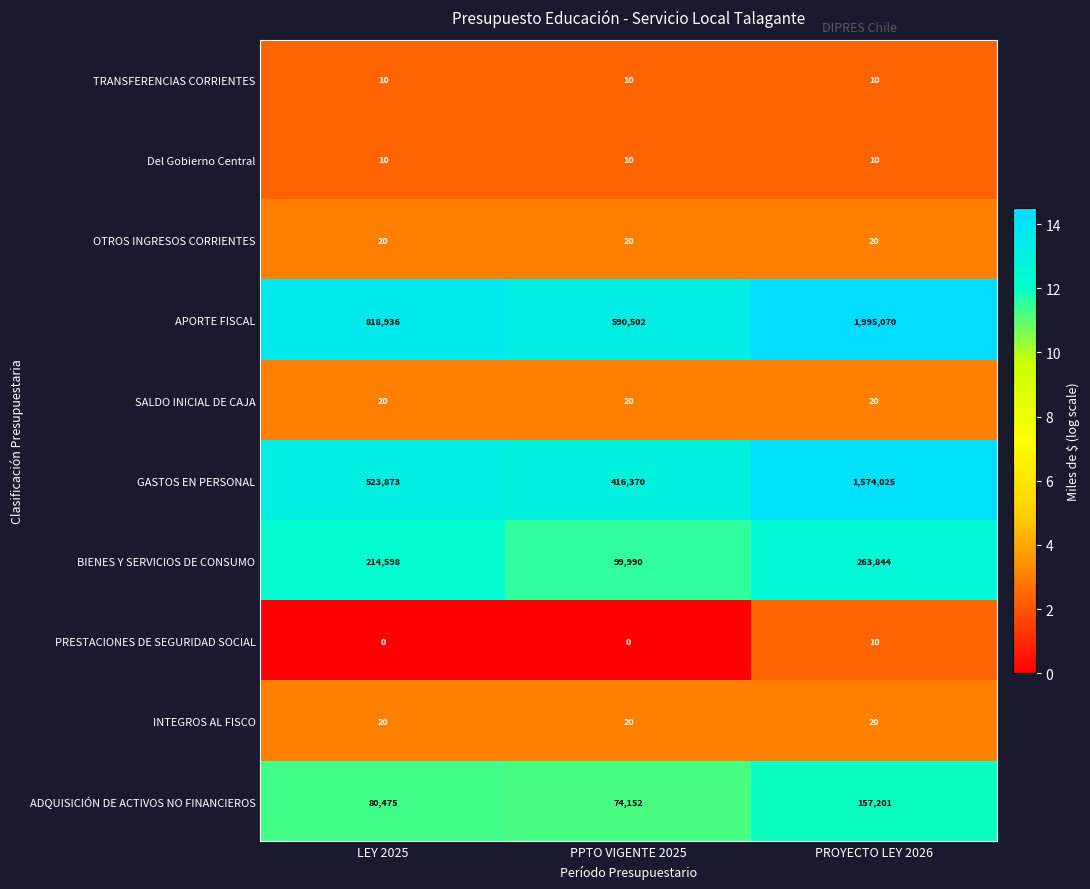

The APORTE FISCAL series shows 590502 at PPTO VIGENTE 2025. True or false?

True